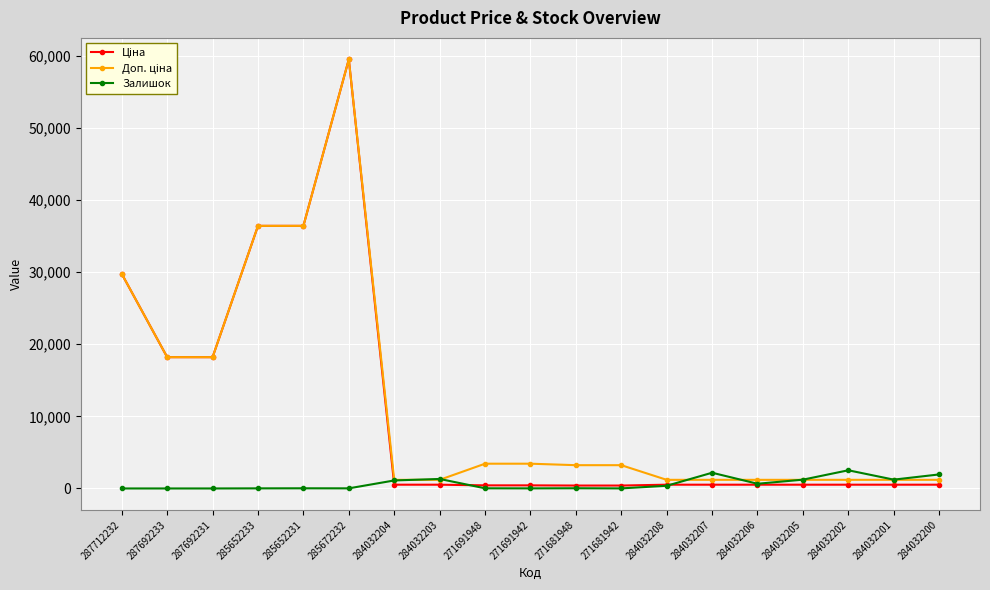

Does the chart display data point markers on the line(s)?

Yes